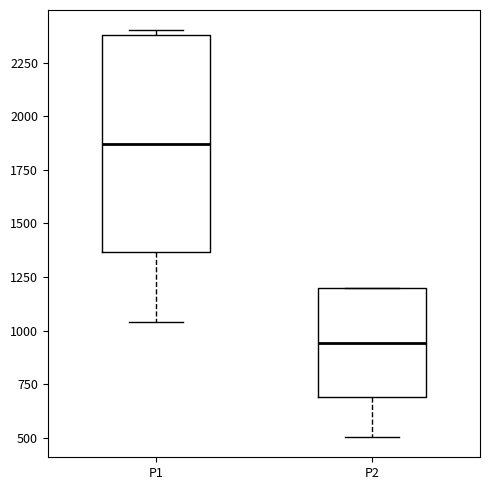

Which box's median line is the highest?

P1